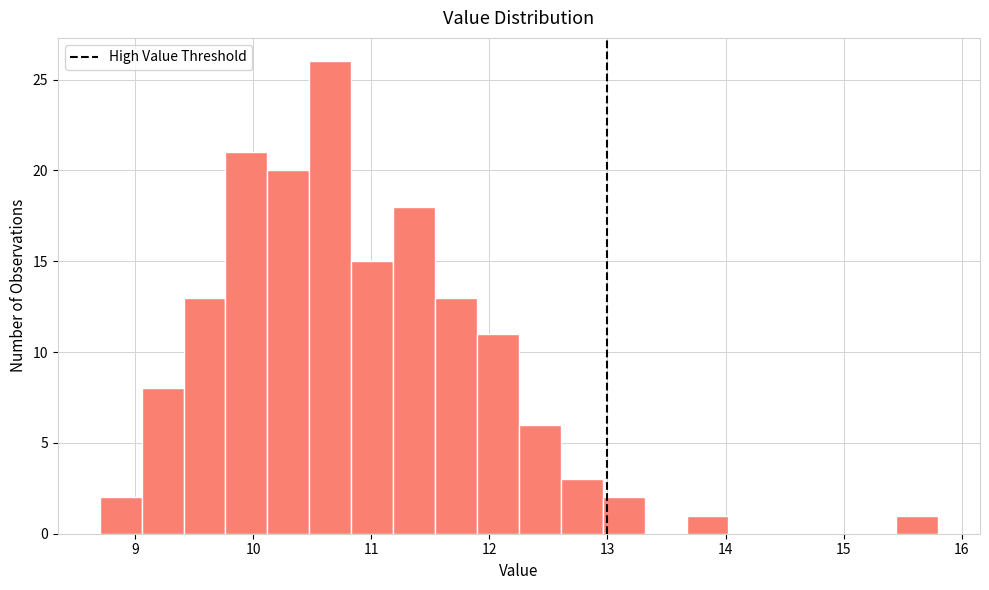

Read against the x-axis, roughly where is the centre of the tallest bar?

10.7